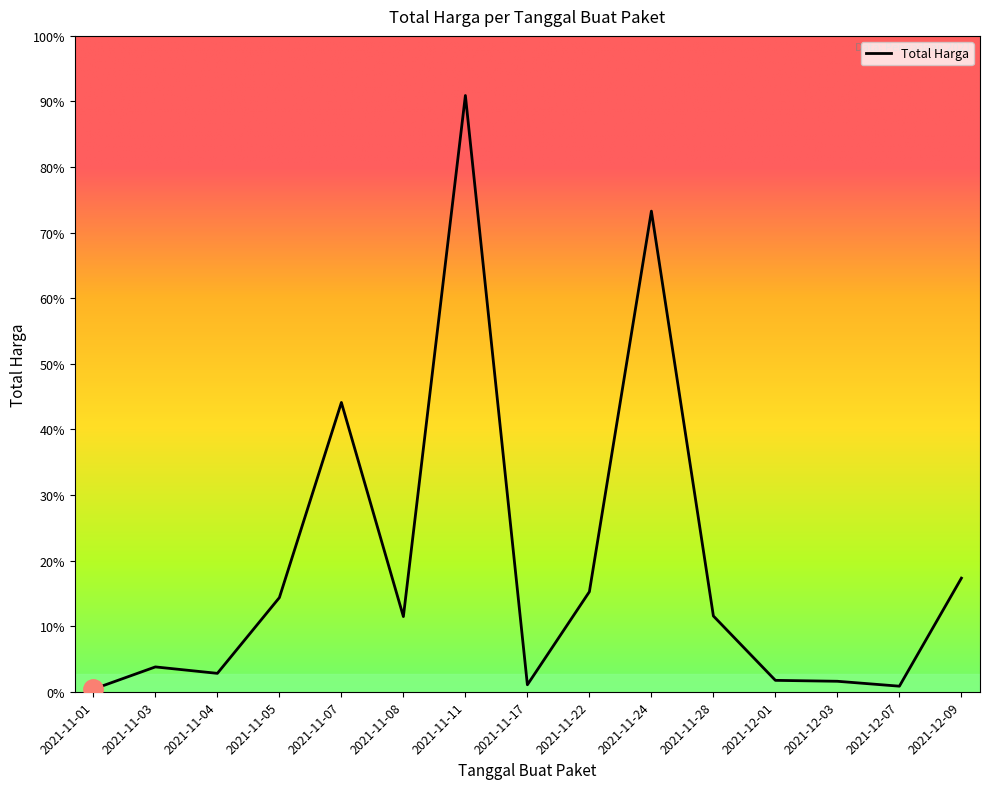

What is the difference between the maximum and minimum values?

2926215740